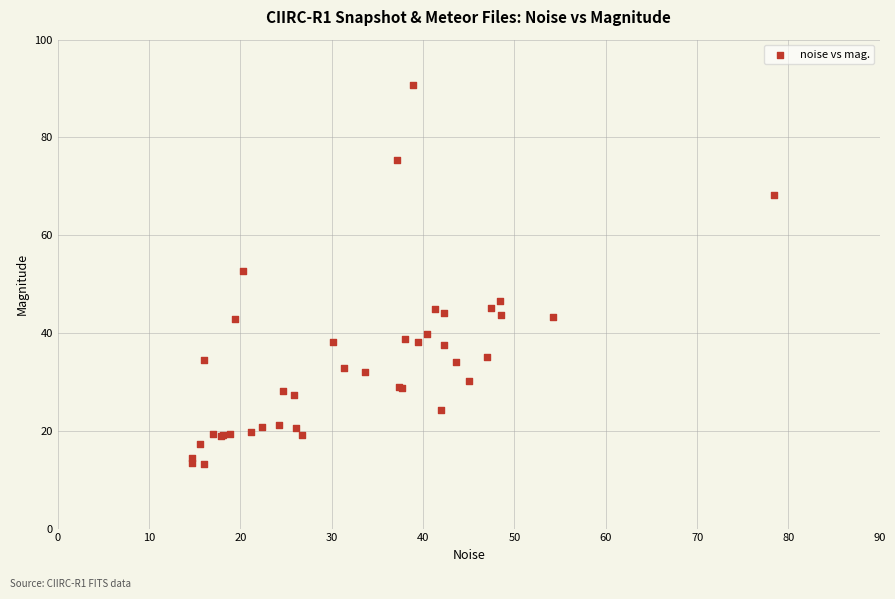

What Y value in the scatter plot is closest to 51?

52.6